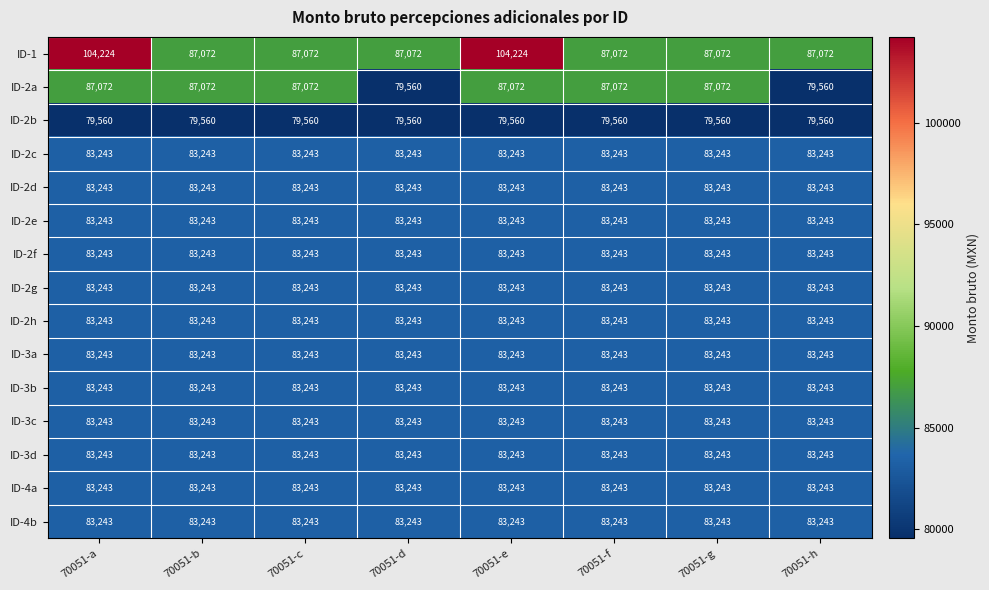

What is the total value across all series at 70051-e?

1269772